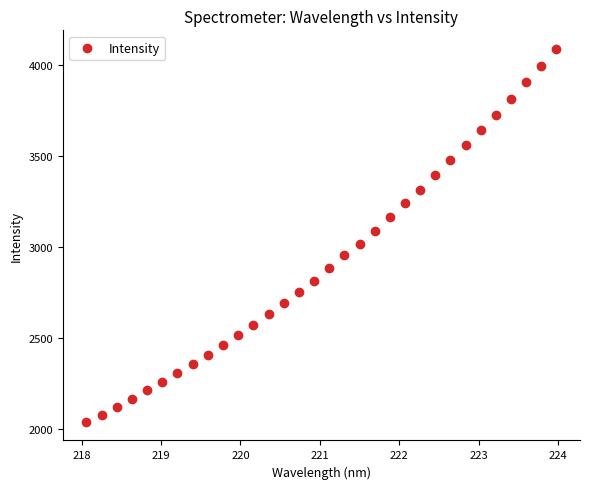

What is the range of X values (max minus min)?

5.9